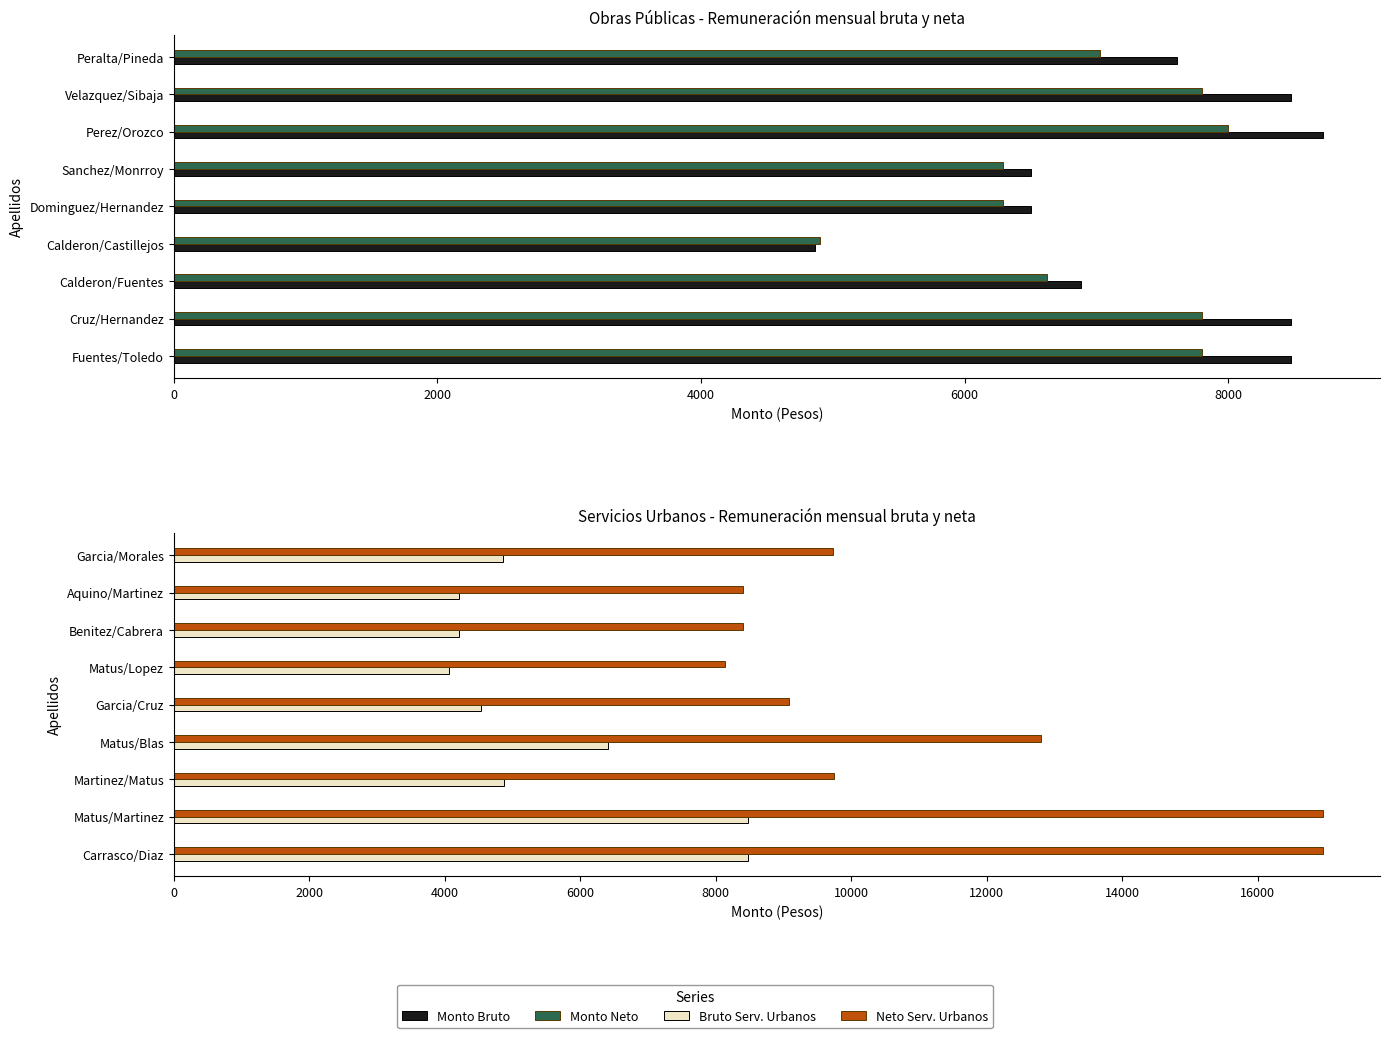

What is the sum of all Monto Bruto values?

66523.4